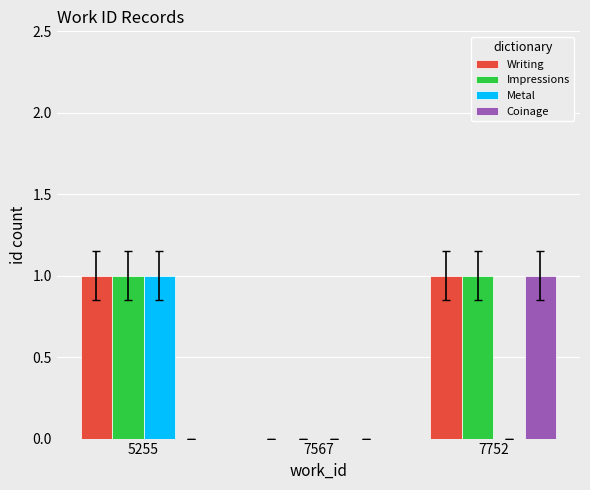

Reading left to right, transcribe all the data shown in this chart.

Writing: 1	0	1
Impressions: 1	0	1
Metal: 1	0	0
Coinage: 0	0	1